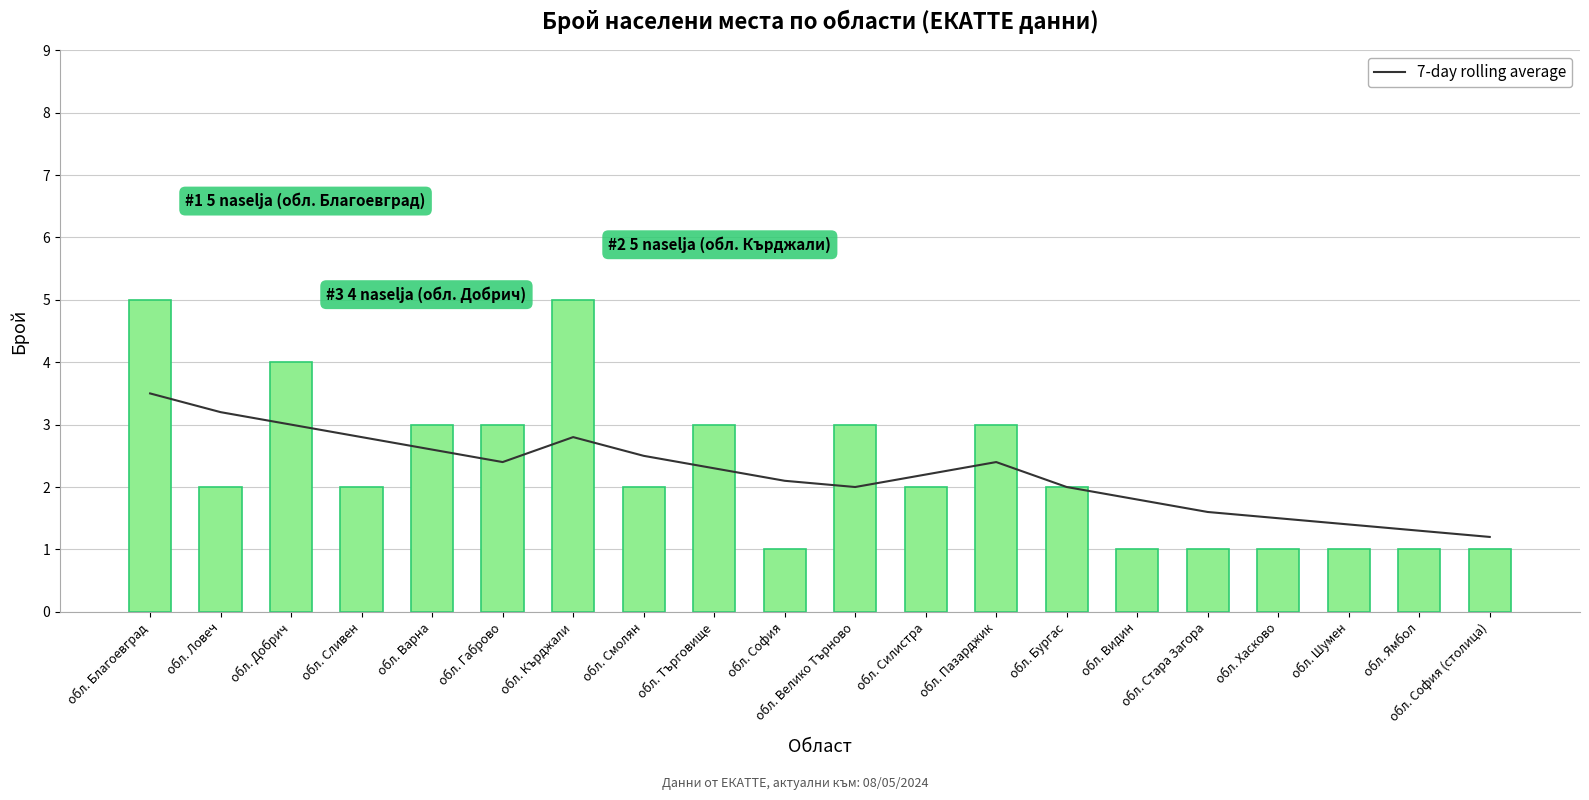

What is the smallest value displayed?

1.0